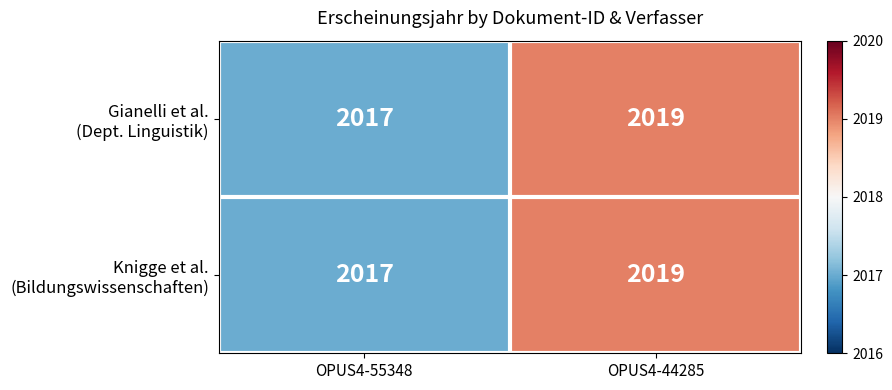

At which category is the sum across all series the highest?

OPUS4-44285